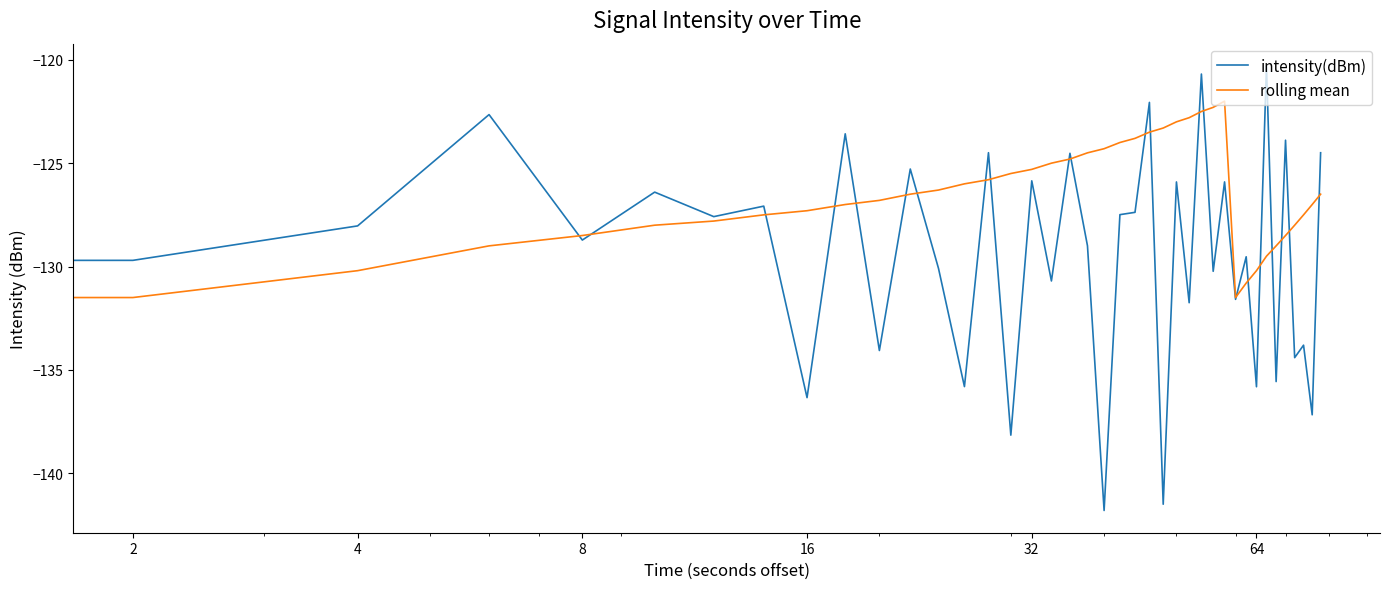

List the series in order of their overall mean, highest first.

rolling mean, intensity(dBm)